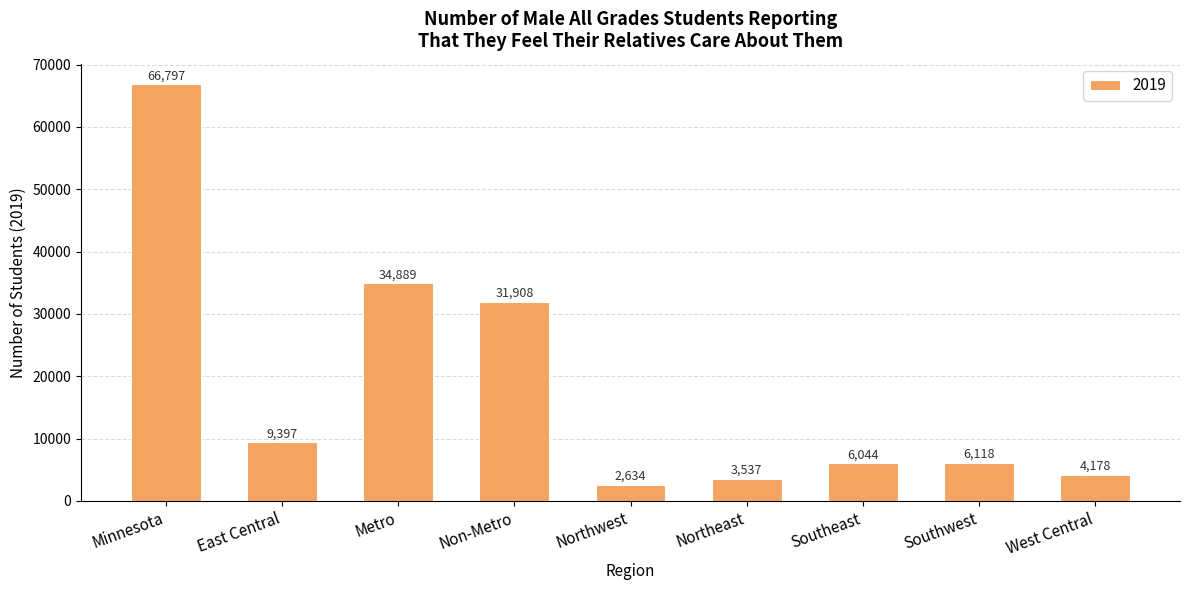

At which label is the value closest to 34715?

Metro